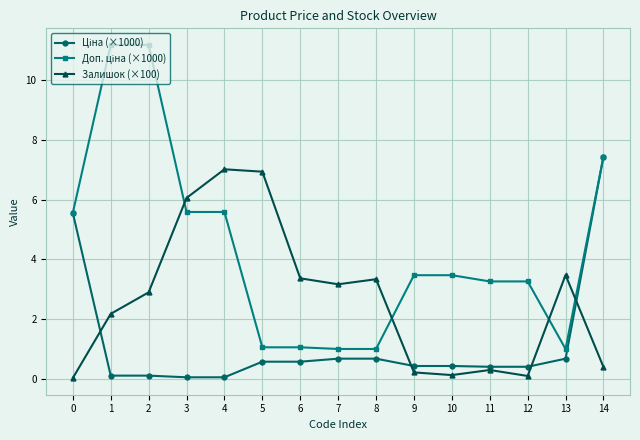

At which category is the sum across all series the highest?

14